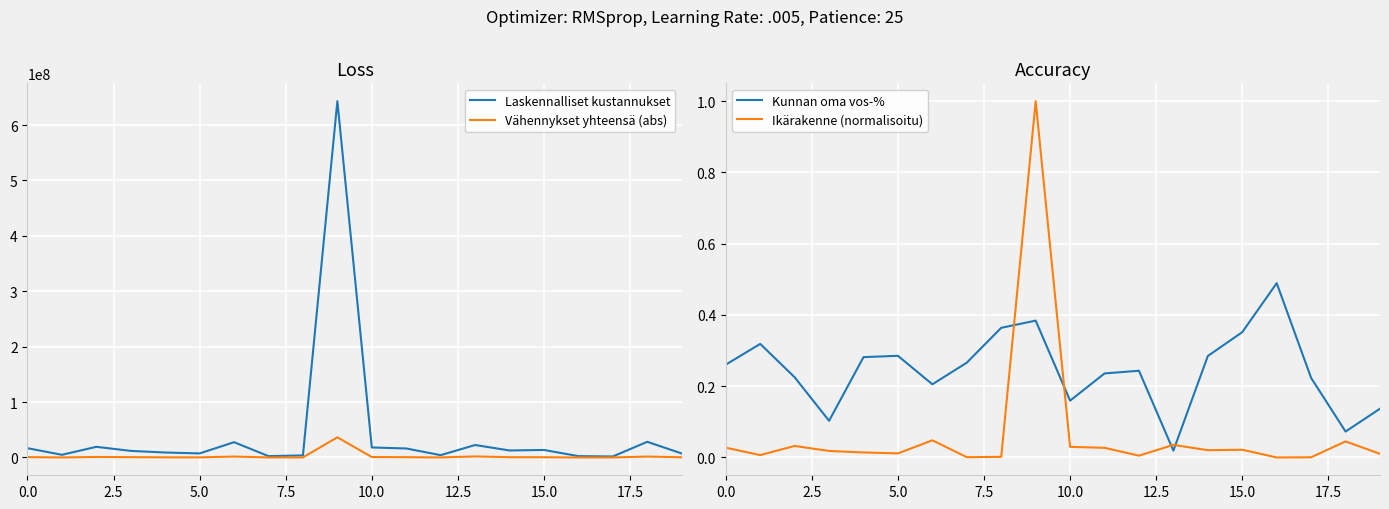

Reading left to right, extract all data points from this chart.

Laskennalliset kustannukset: 16787714.7	4874641.0	19265515.0	11938553.6	8995631.5	7378580.3	27627099.4	2474437.6	3749745.5	643174376.7	18110611.2	16285136.8	4236382.5	22529560.2	12680214.9	13600143.3	2479895.0	1858903.6	28327858.7	7233813.5
Vähennykset yhteensä (abs): 699448.3	158269.8	912673.4	639509.4	337319.7	277861.1	1679446.7	117398.4	119386.9	36449834.4	808894.4	610825.4	146486.8	1917487.8	521658.9	505351.6	59597.7	71164.3	1680776.8	400640.5
Kunnan oma vos-%: 0.3	0.3	0.2	0.1	0.3	0.3	0.2	0.3	0.4	0.4	0.2	0.2	0.2	0.0	0.3	0.4	0.5	0.2	0.1	0.1
Ikärakenne (normalisoitu): 0.0	0.0	0.0	0.0	0.0	0.0	0.0	0.0	0.0	1.0	0.0	0.0	0.0	0.0	0.0	0.0	0.0	0.0	0.0	0.0